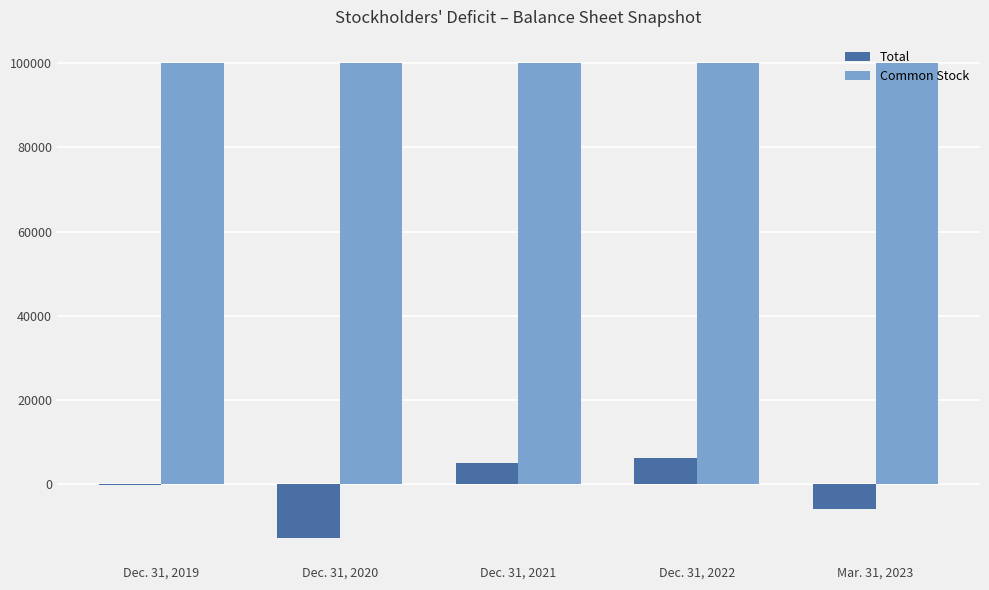

Is the value of Common Stock at Dec. 31, 2021 greater than the value of Total at Mar. 31, 2023?

Yes